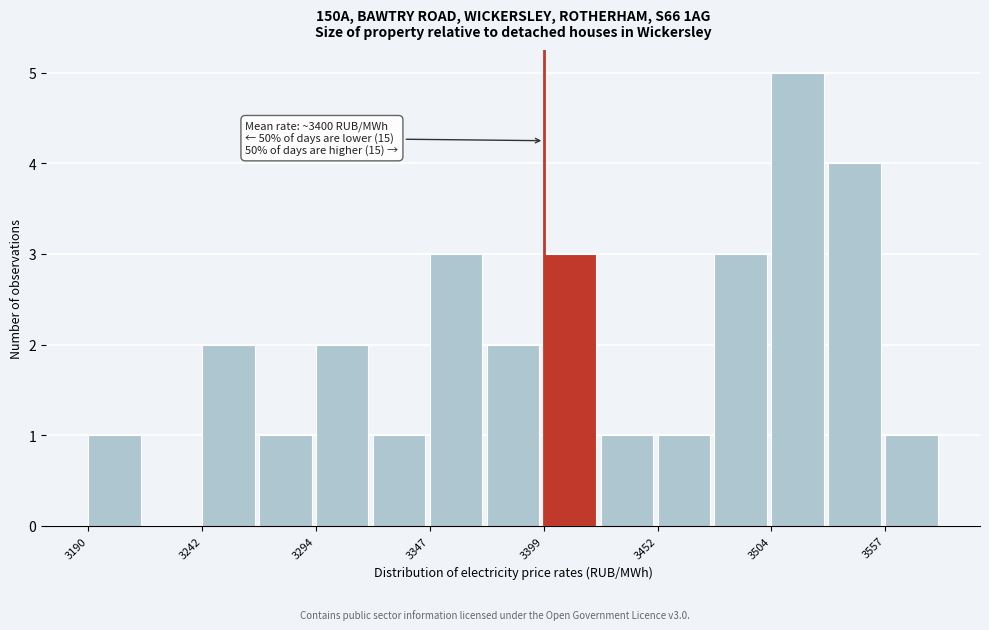

Read against the x-axis, roughly where is the centre of the tallest bar?

3520